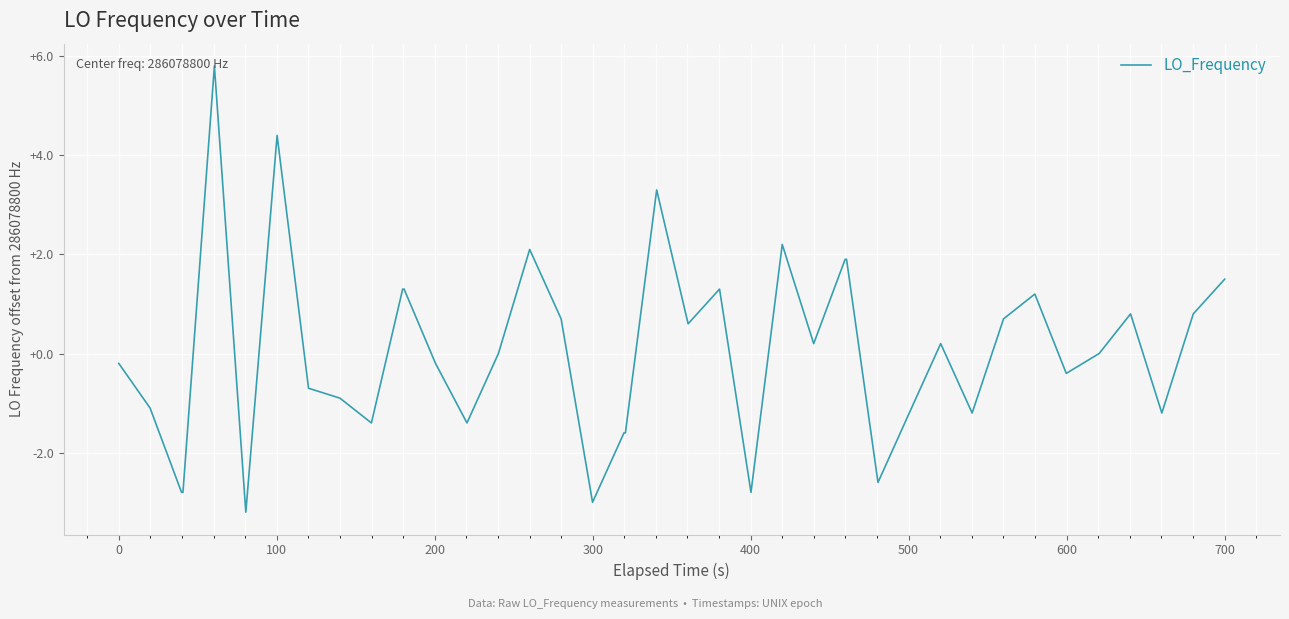

What is the maximum value shown in the chart?

5.8